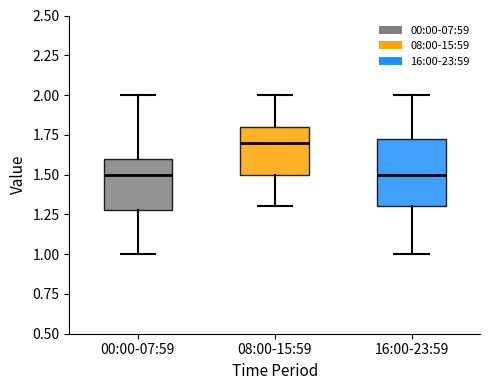

Reading left to right, read every box against the y-axis: the position of its median line, the range the box covers, and the ends of its whiskers. The values are not printed on the chart, so give them approximately, as read against the axis.

00:00-07:59: median 1.50, box 1.30 to 1.60, whiskers 1.00 to 2.00
08:00-15:59: median 1.70, box 1.50 to 1.80, whiskers 1.30 to 2.00
16:00-23:59: median 1.50, box 1.30 to 1.75, whiskers 1.00 to 2.00